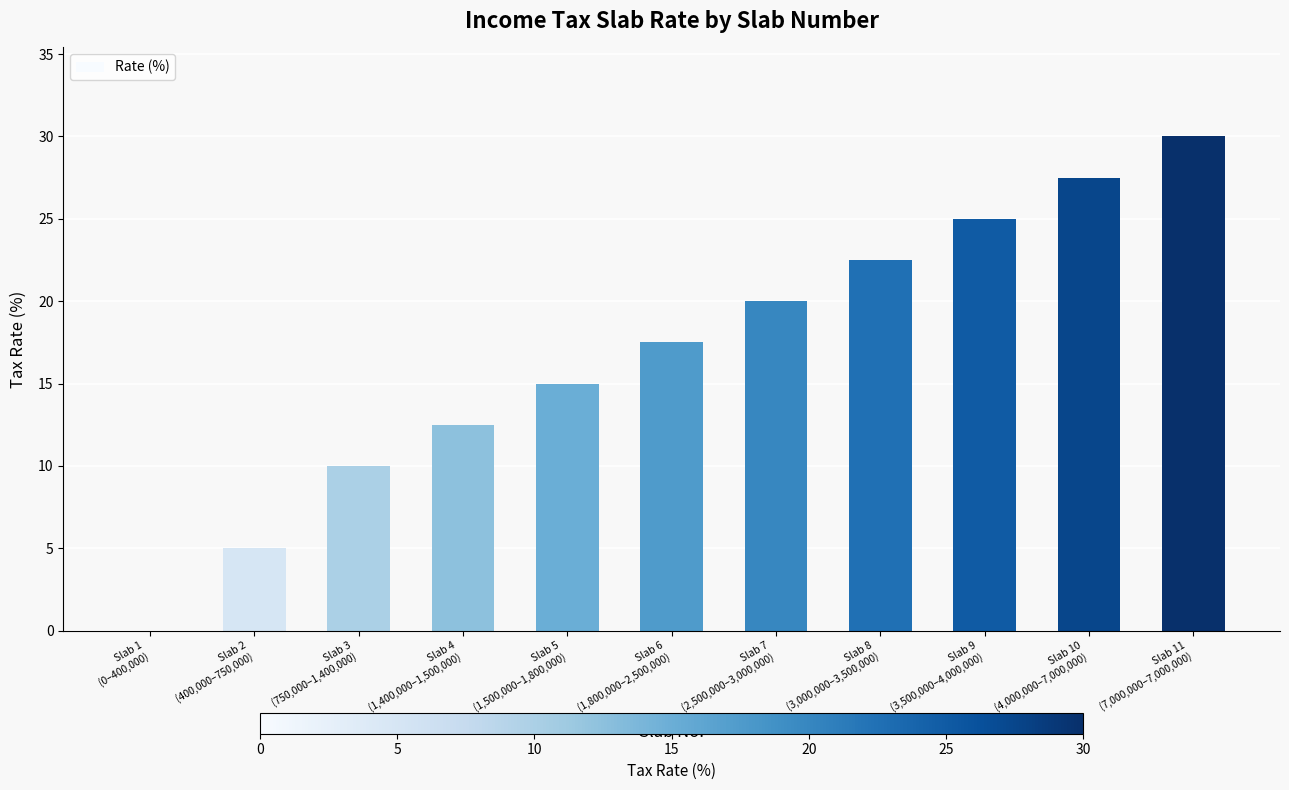

Are the bars horizontal?

No